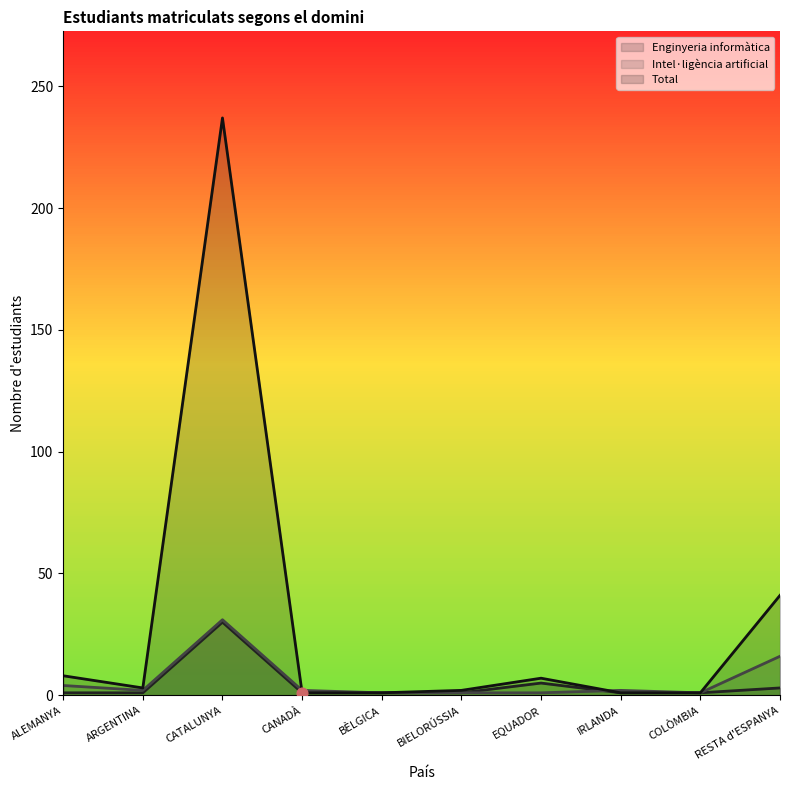

What are all the series names shown in the legend?

Enginyeria informàtica, Intel·ligència artificial, Total